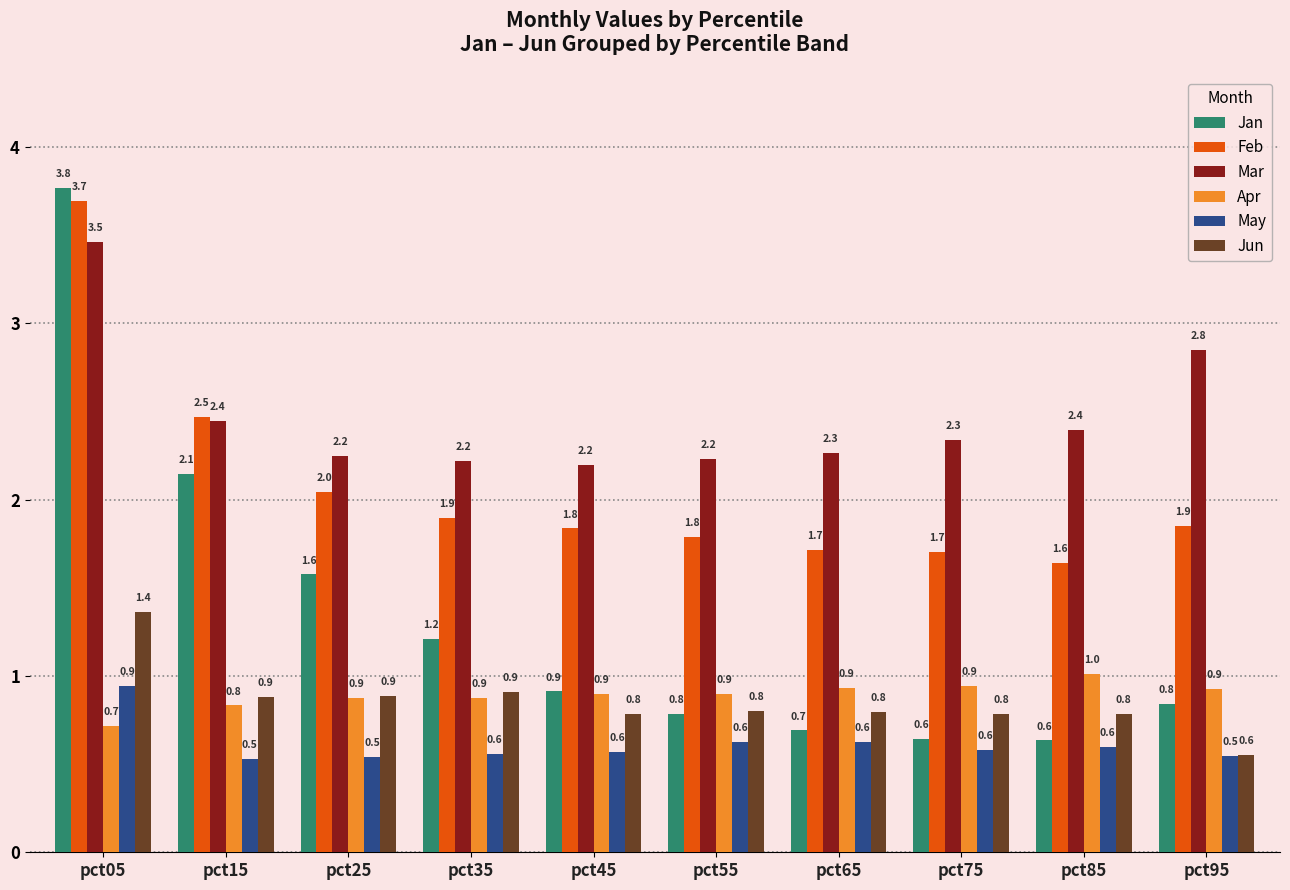

What is the difference between the maximum and minimum values in the Jan series?

3.1